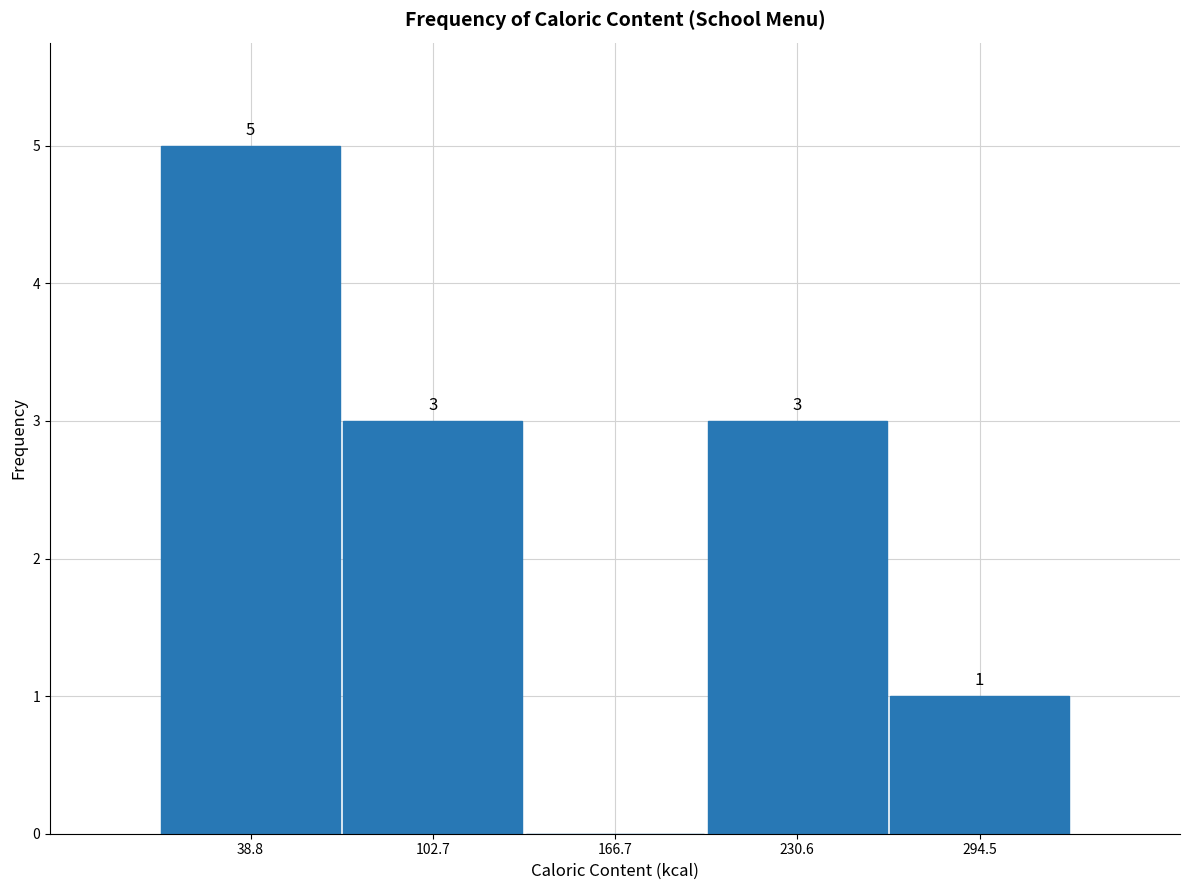

Which range on the x-axis has the tallest bar?

10 to 70